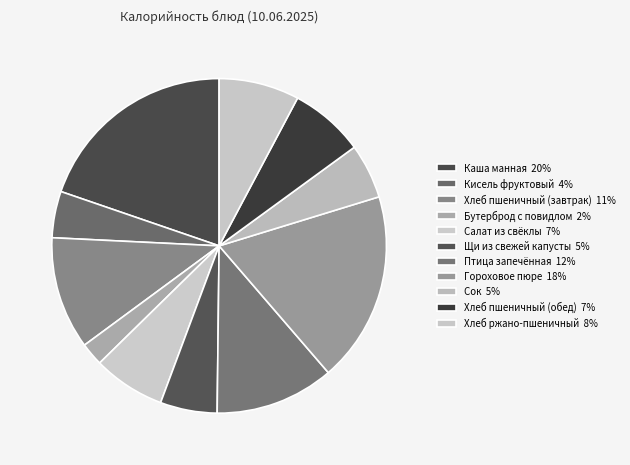

Between Кисель фруктовый and Хлеб пшеничный (завтрак), which is larger?

Хлеб пшеничный (завтрак)